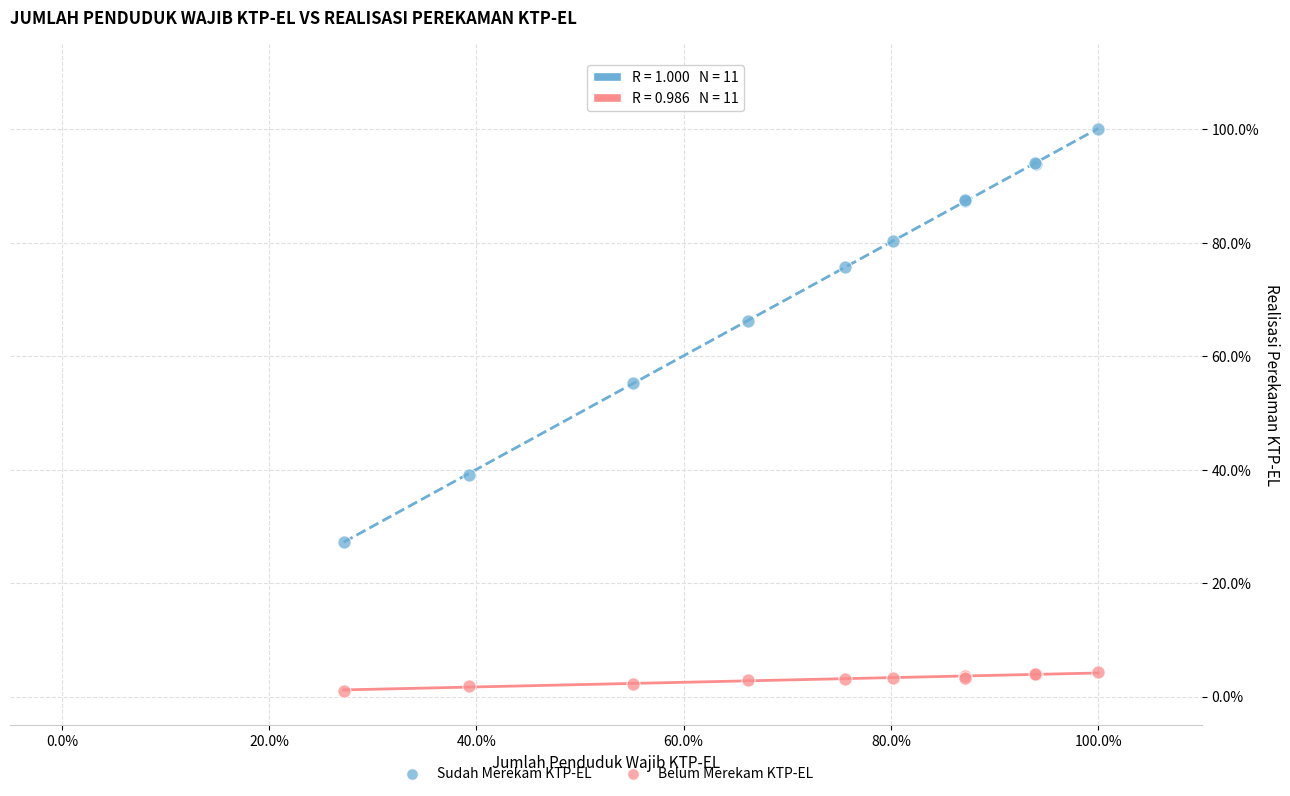

Which series has the widest spread of Y values?

Sudah Merekam KTP-EL